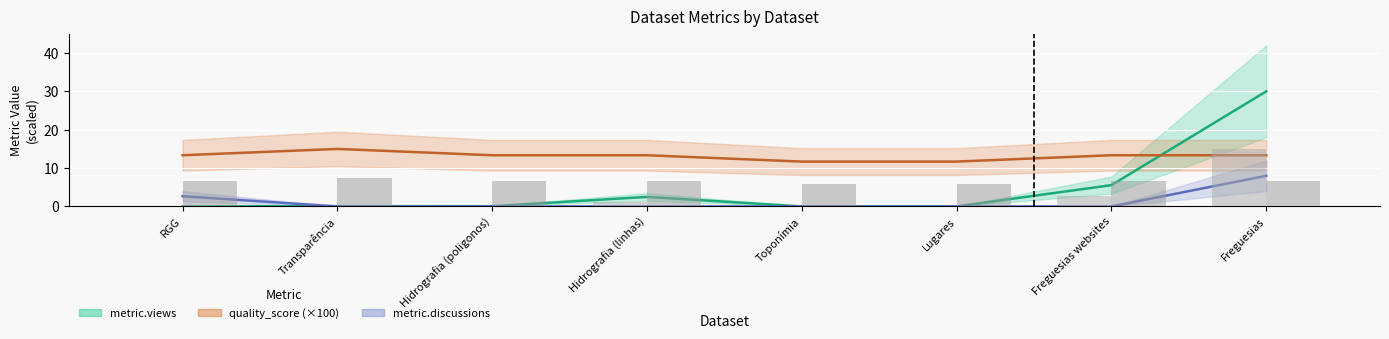

Reading left to right, list all the values displayed in this chart.

metric.views: RGG=0.0	Transparência=0.1	Hidrografia (poligonos)=0.1	Hidrografia (linhas)=2.5	Toponímia=0.0	Lugares=0.0	Freguesias websites=5.6	Freguesias=30.0
quality_score: RGG=13.3	Transparência=15.0	Hidrografia (poligonos)=13.3	Hidrografia (linhas)=13.3	Toponímia=11.7	Lugares=11.7	Freguesias websites=13.3	Freguesias=13.3
metric.discussions: RGG=2.7	Transparência=0.0	Hidrografia (poligonos)=0.0	Hidrografia (linhas)=0.0	Toponímia=0.0	Lugares=0.0	Freguesias websites=0.0	Freguesias=8.0
metric.reuses: RGG=0.0	Transparência=0.0	Hidrografia (poligonos)=0.0	Hidrografia (linhas)=1.2	Toponímia=0.0	Lugares=0.0	Freguesias websites=2.8	Freguesias=15.0